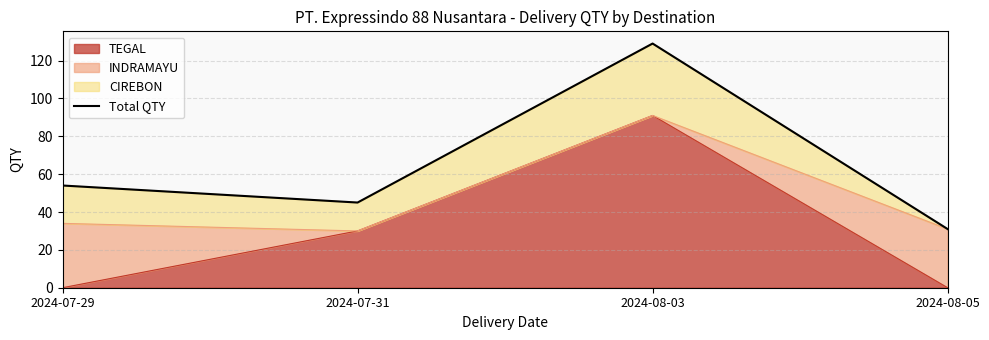

Rank the categories by value from highest to lowest.

2024-08-03, 2024-07-29, 2024-07-31, 2024-08-05